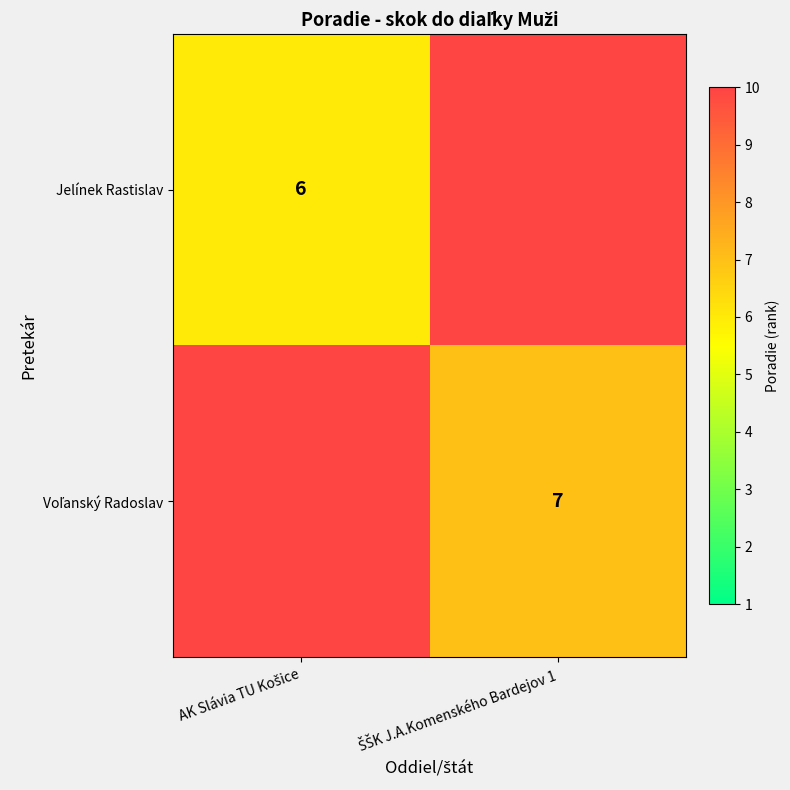

What is the smallest value displayed?

6.0